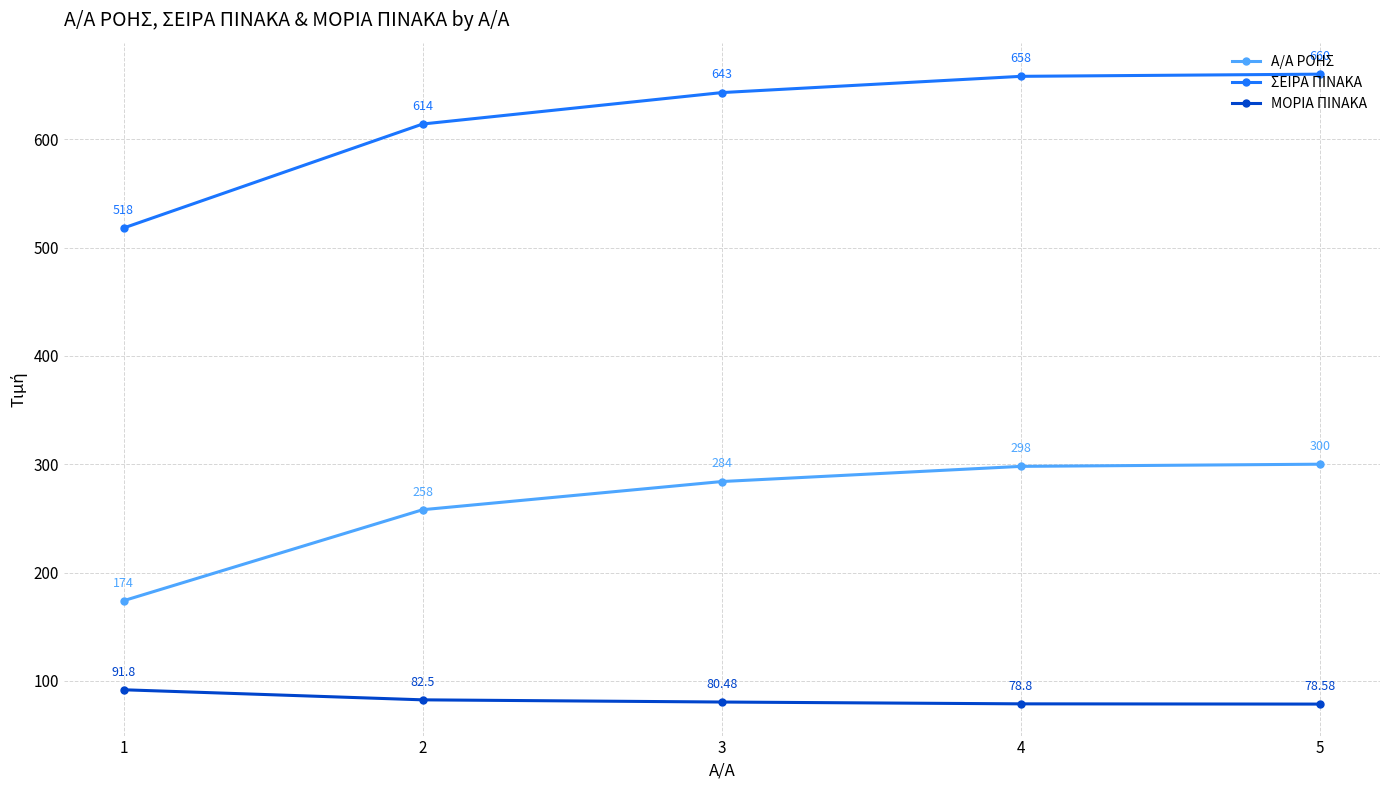

List the series in order of their overall mean, highest first.

ΣΕΙΡΑ ΠΙΝΑΚΑ, Α/Α ΡΟΗΣ, ΜΟΡΙΑ ΠΙΝΑΚΑ